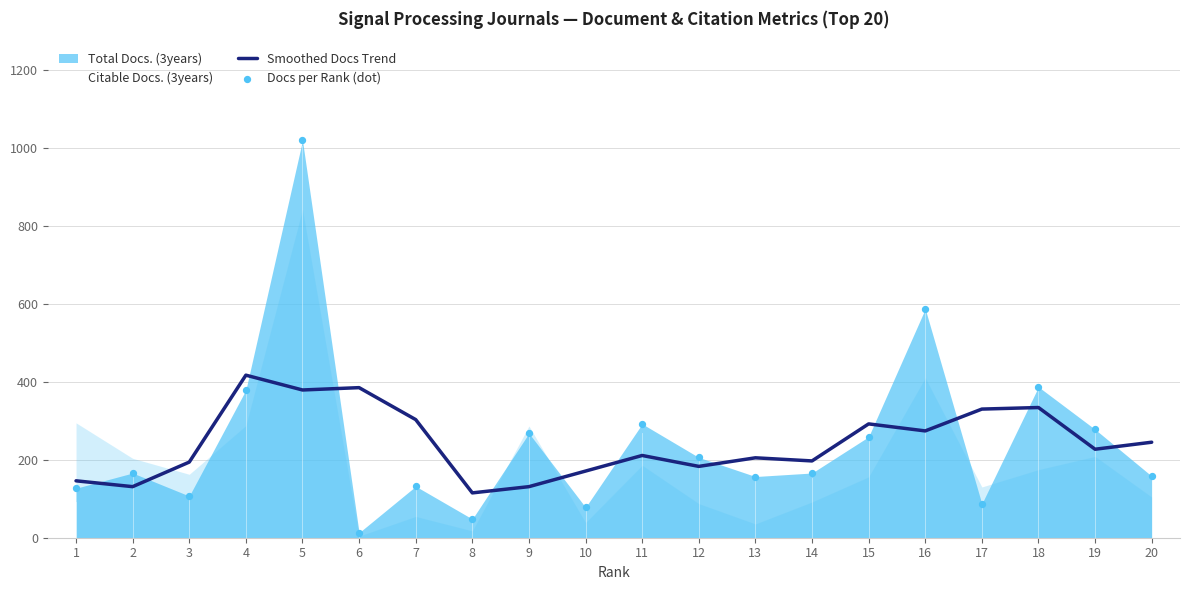

At how many categories does at least one series exceed 647?

1